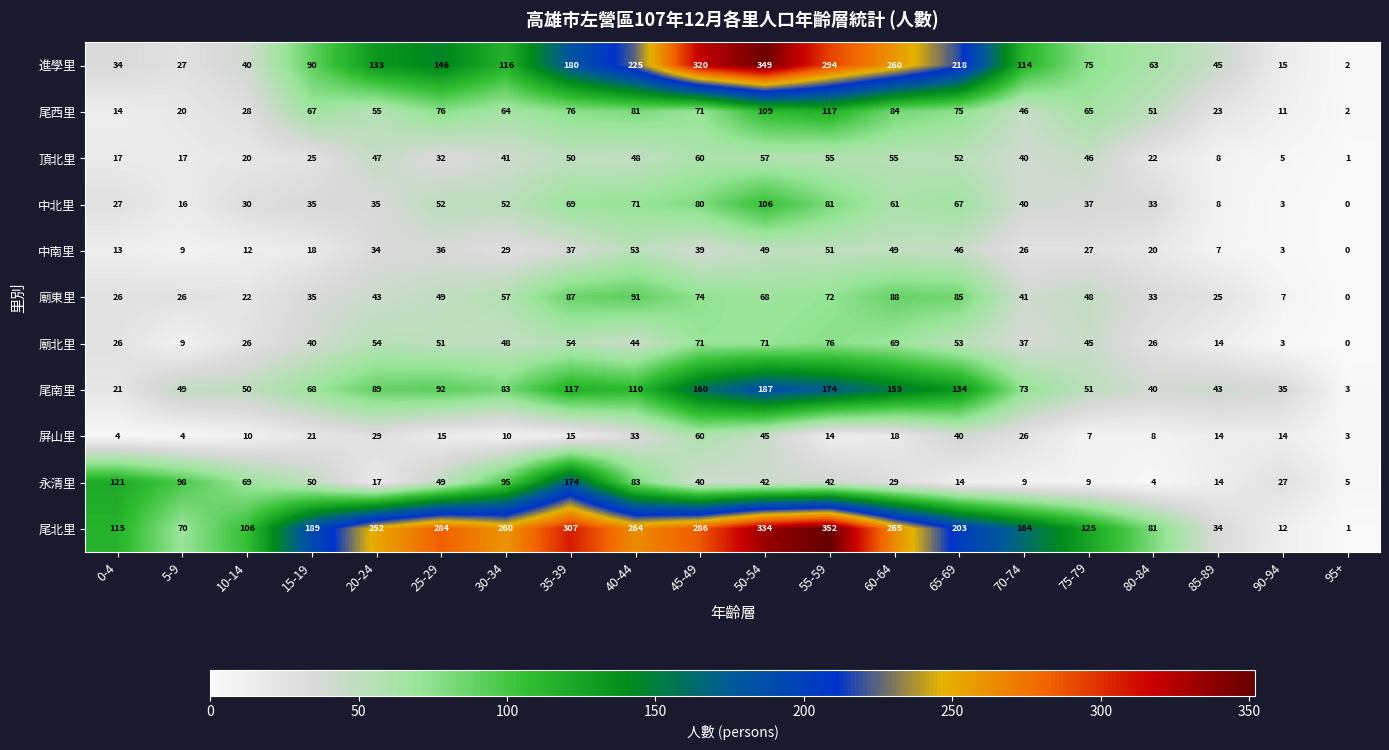

Rank the series at 20-24 from lowest to highest value.

永清里, 屏山里, 中南里, 中北里, 廟東里, 頂北里, 廟北里, 尾西里, 尾南里, 進學里, 尾北里